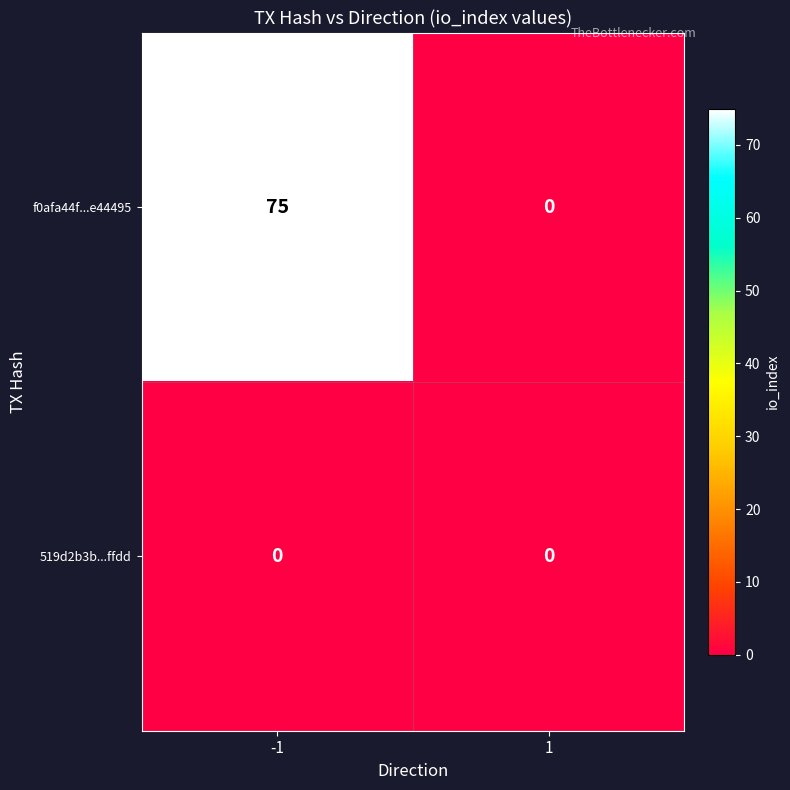

Reading left to right, extract all data points from this chart.

f0afa44f...e44495: 75	0
519d2b3b...ffdd: 0	0